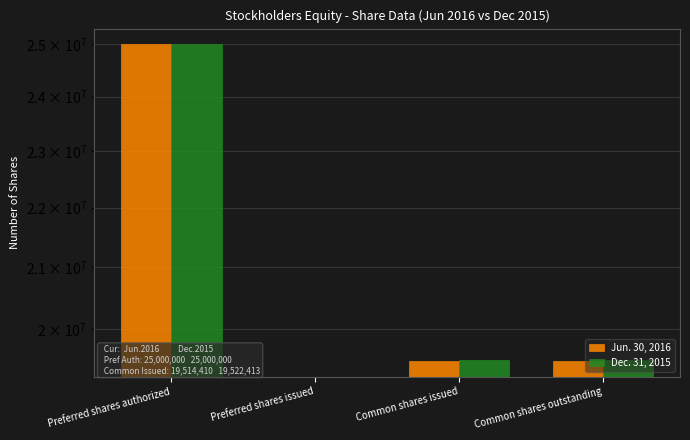

The Dec. 31, 2015 series shows -16055874 at Preferred shares issued. True or false?

False